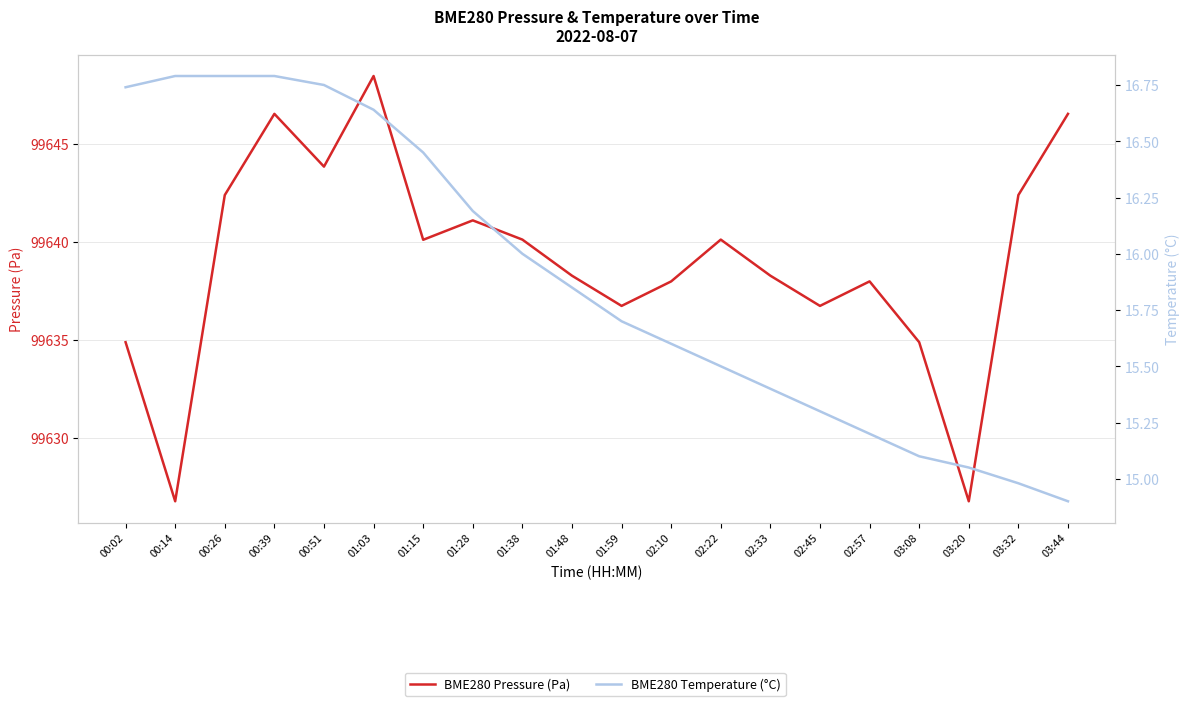

At how many categories does at least one series exceed 61254?

20